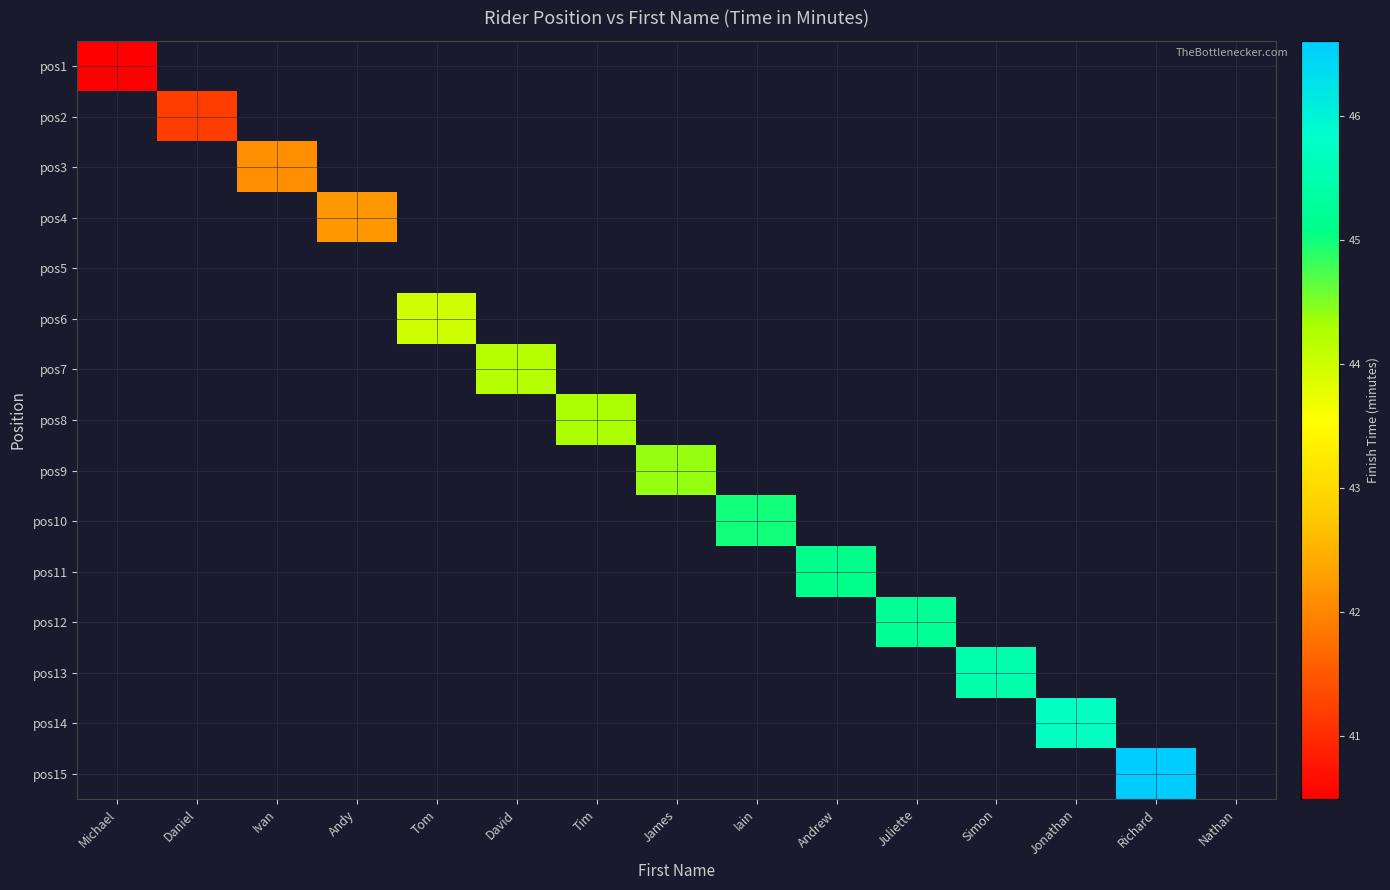

Which label corresponds to the largest value in the chart?

Richard